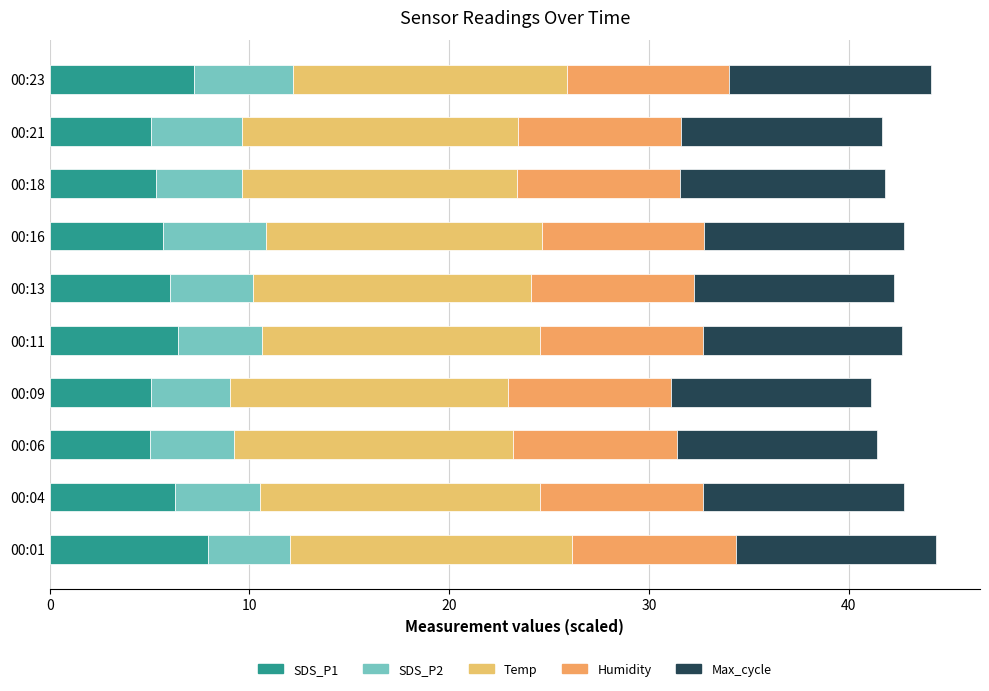

Count the number of categories in the chart.

10